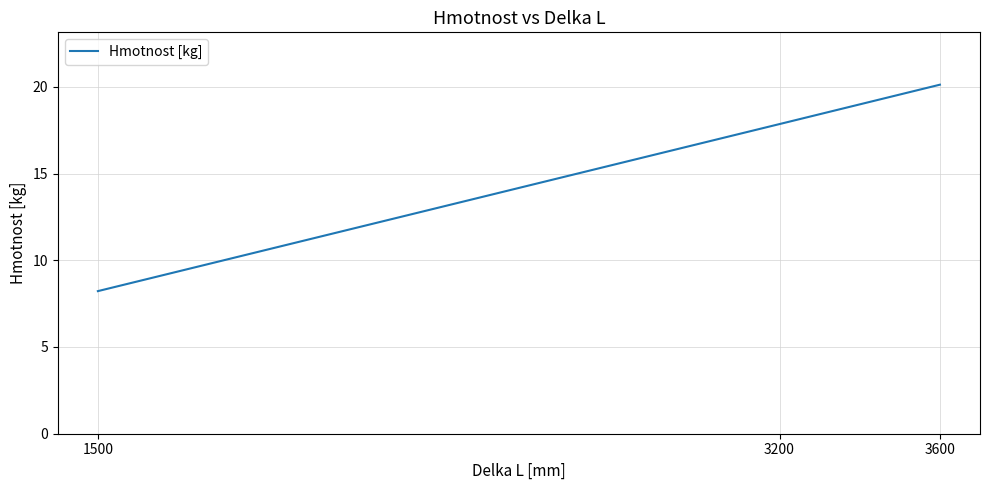

Which has a higher value, 1500 or 3200?

3200